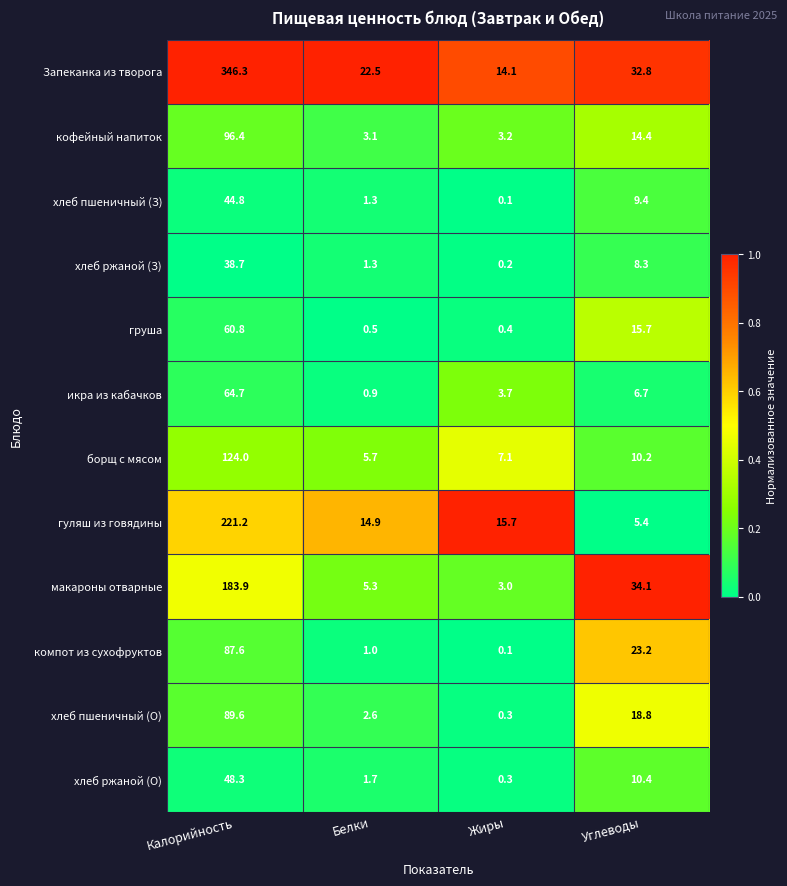

How many values in the икра из кабачков series are below 6?

2